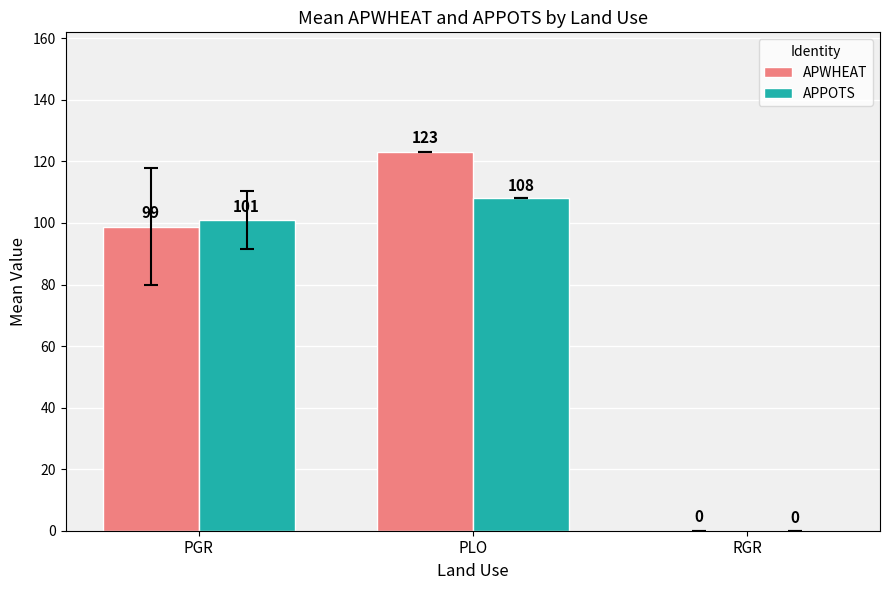

Which series has the largest total across all categories?

APWHEAT